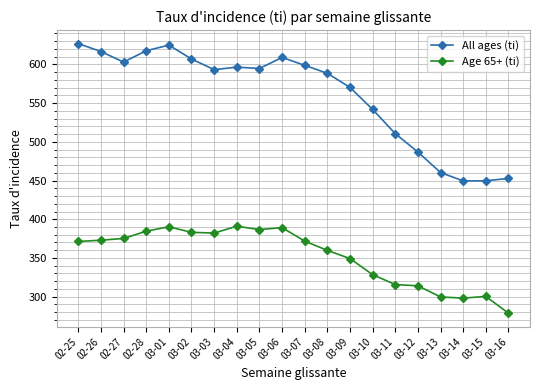

What is the difference between the maximum and minimum values in the All ages (ti) series?

177.3